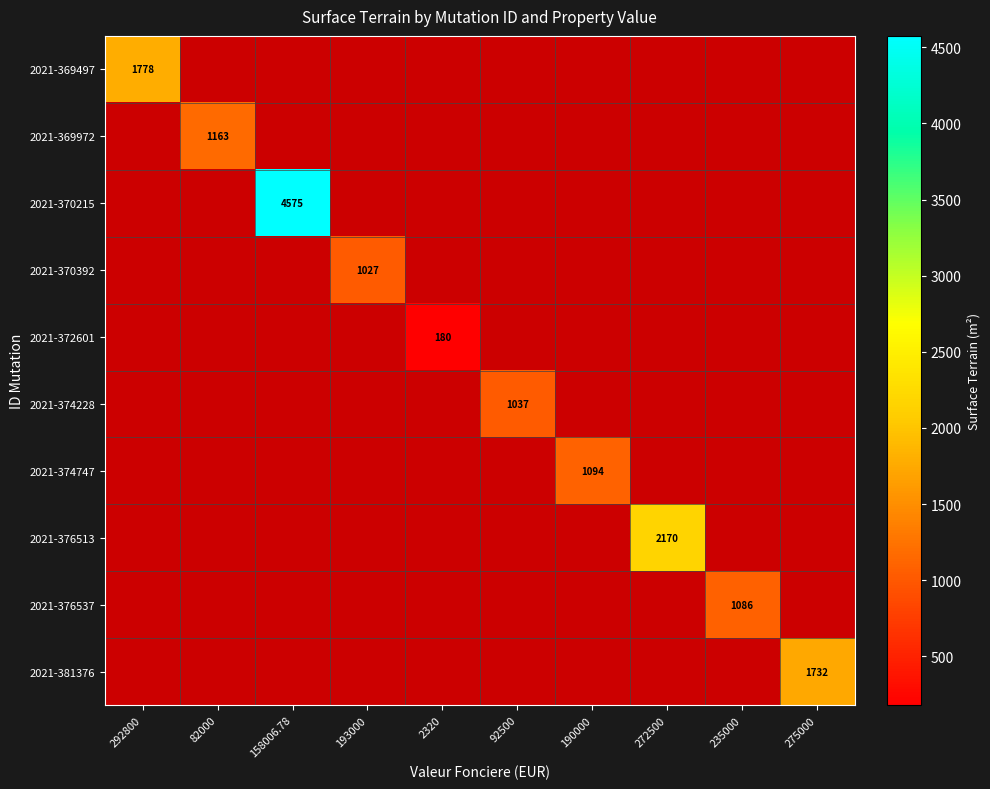

Which category has the lowest value across all series?

2320